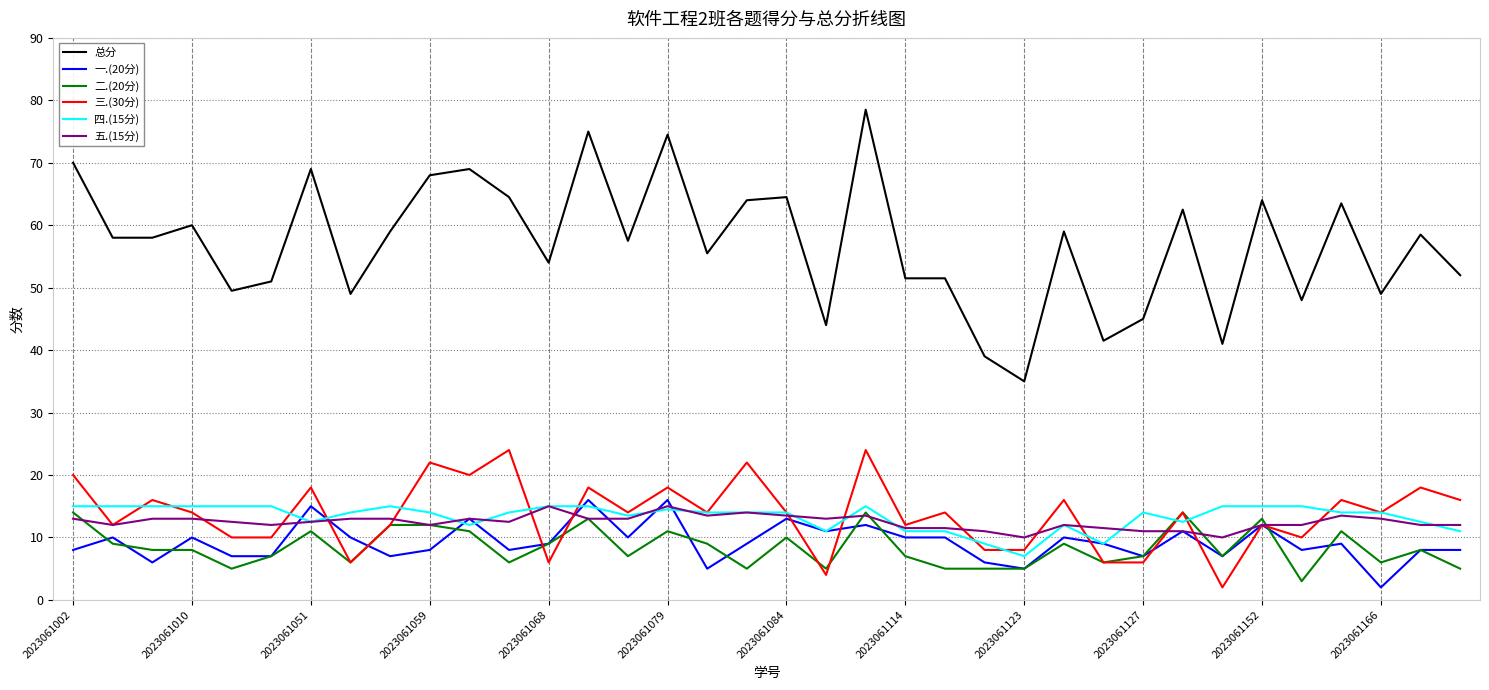

Which series has the largest total across all categories?

总分